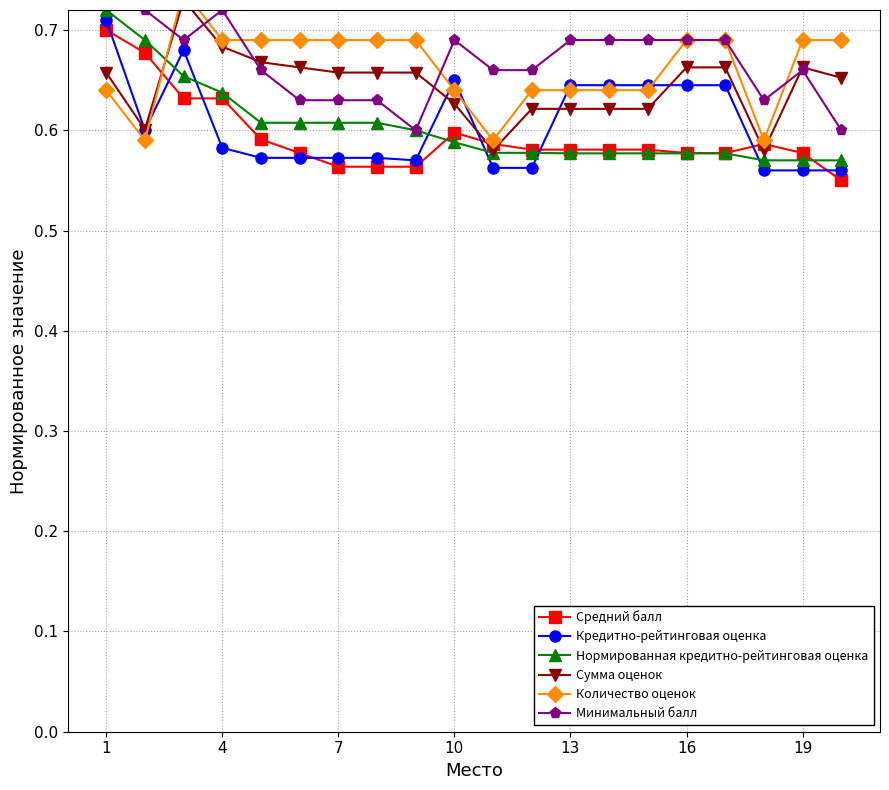

True or false: Нормированная кредитно-рейтинговая оценка has a value of 0.8 at 13.

False